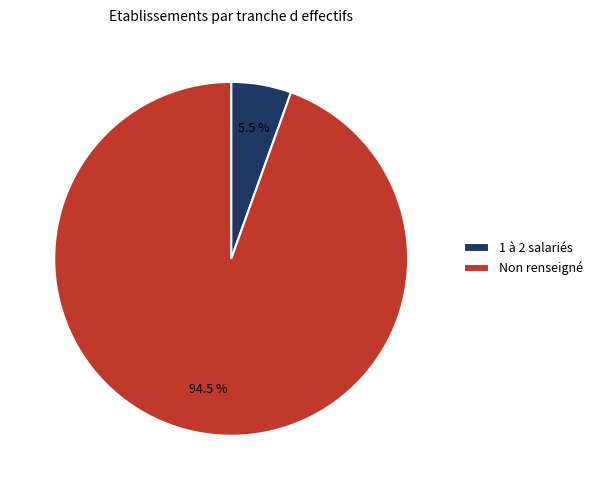

Which has a higher value, Non renseigné or 1 à 2 salariés?

Non renseigné